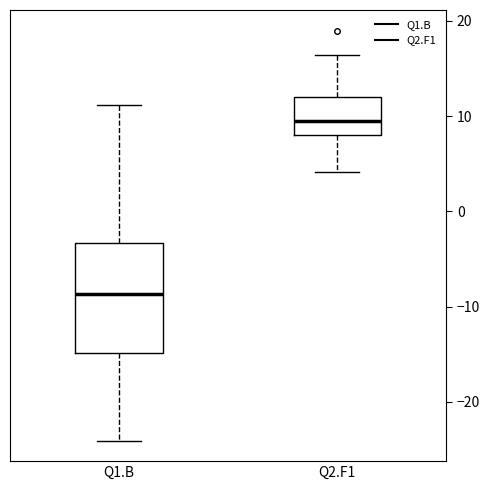

Where does the lower whisker of the box for Q1.B end on the y-axis? The values are not printed on the chart, so give them approximately, as read against the axis.

-24